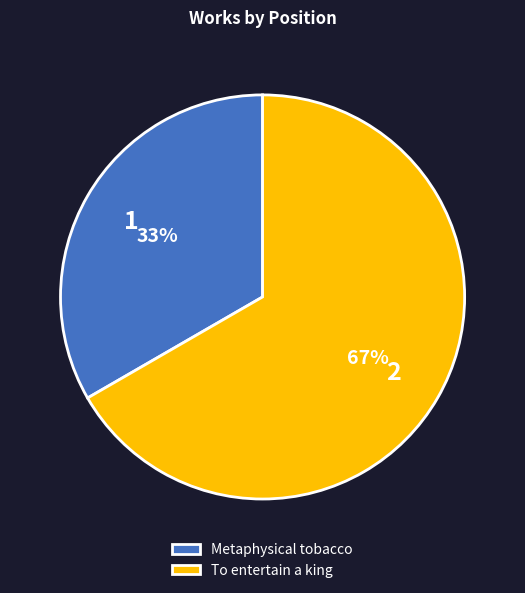

To the nearest percent, what portion does Metaphysical tobacco represent?

33%